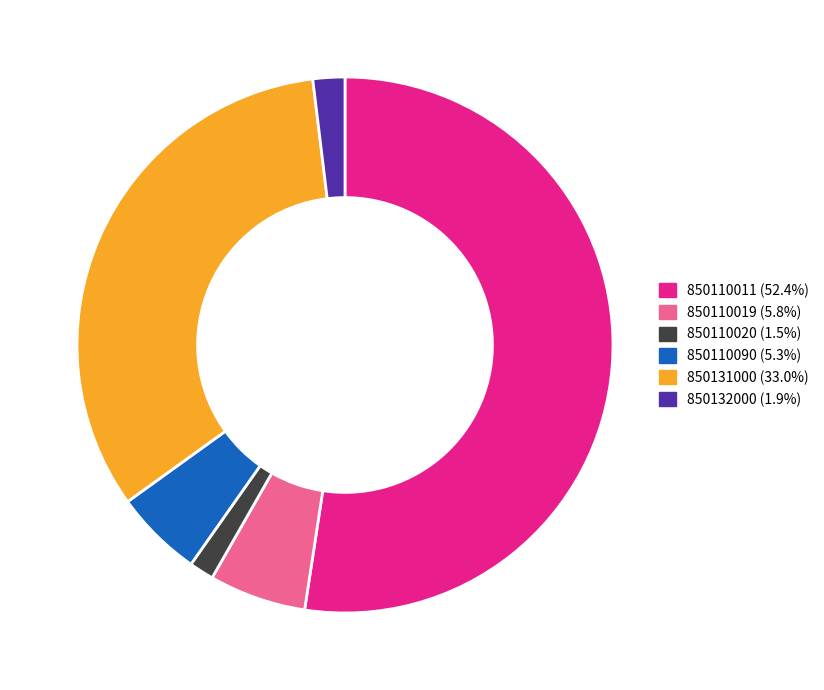

What is the ratio of the value at 850110020 (1.5%) to the value at 850110019 (5.8%)?

0.3